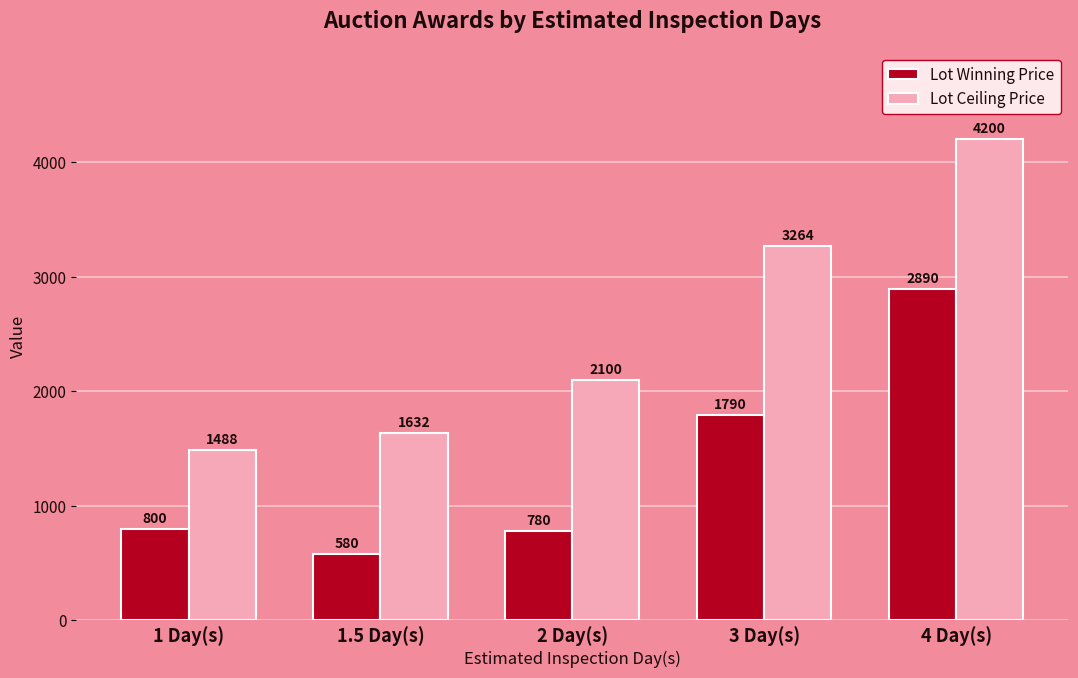

What is the value of the Lot Winning Price bar at the 3rd from the left?

780